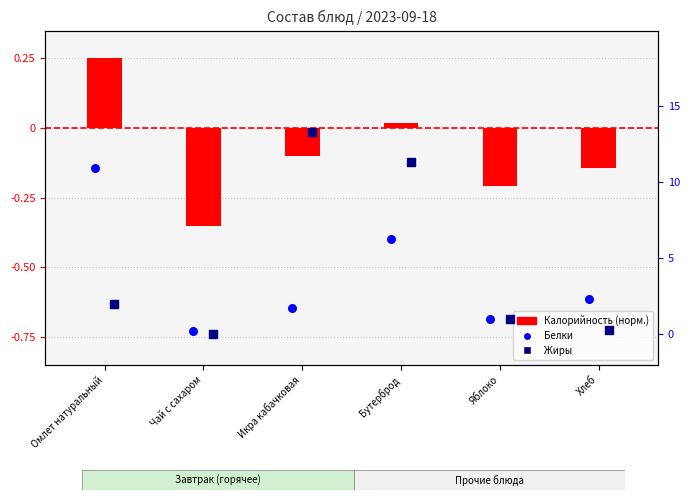

At how many categories does at least one series exceed 2?

4